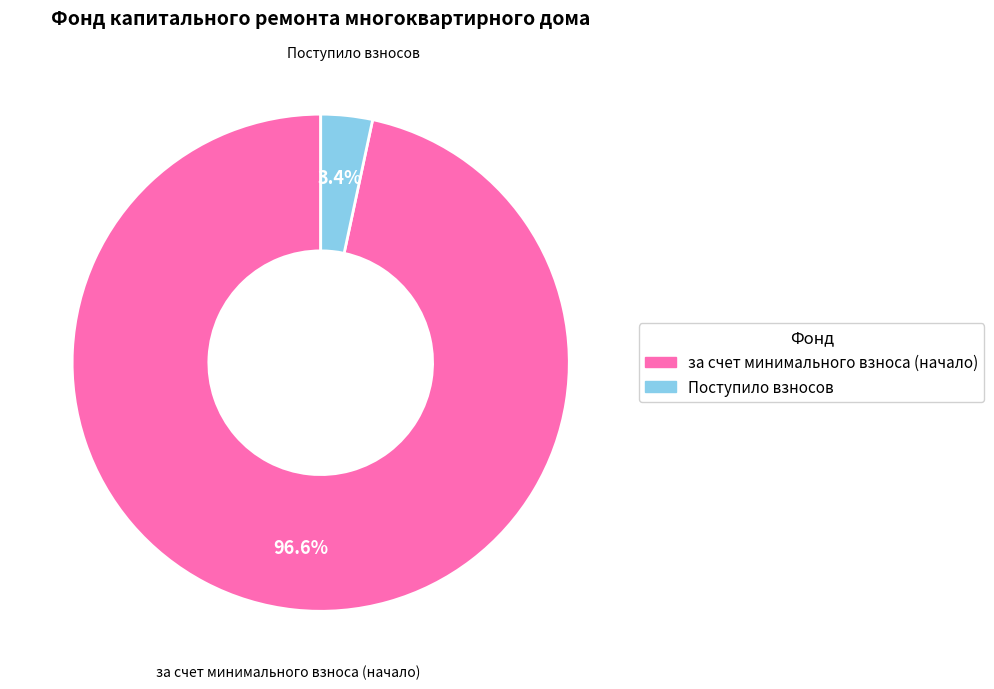

Is there any slice that represents more than half of the pie?

Yes